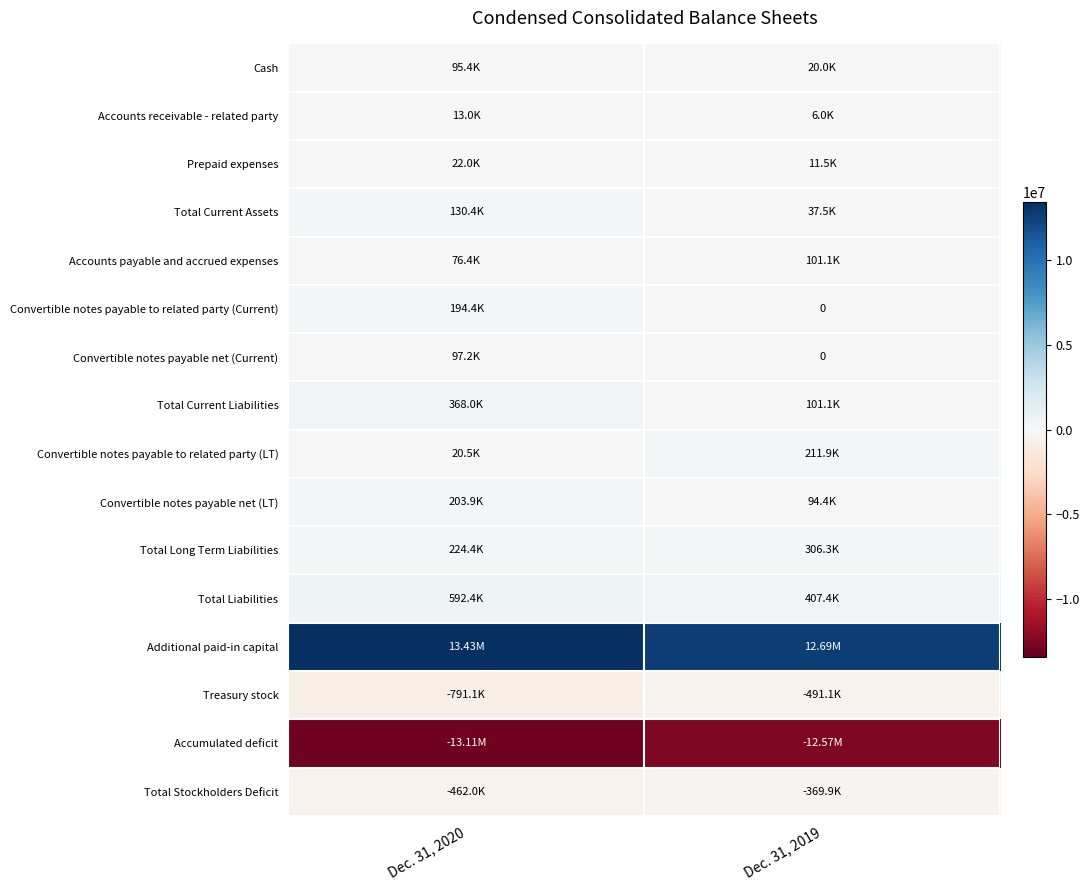

What value does the Additional paid-in capital series have at Dec. 31, 2020, to the nearest 50?

13431550